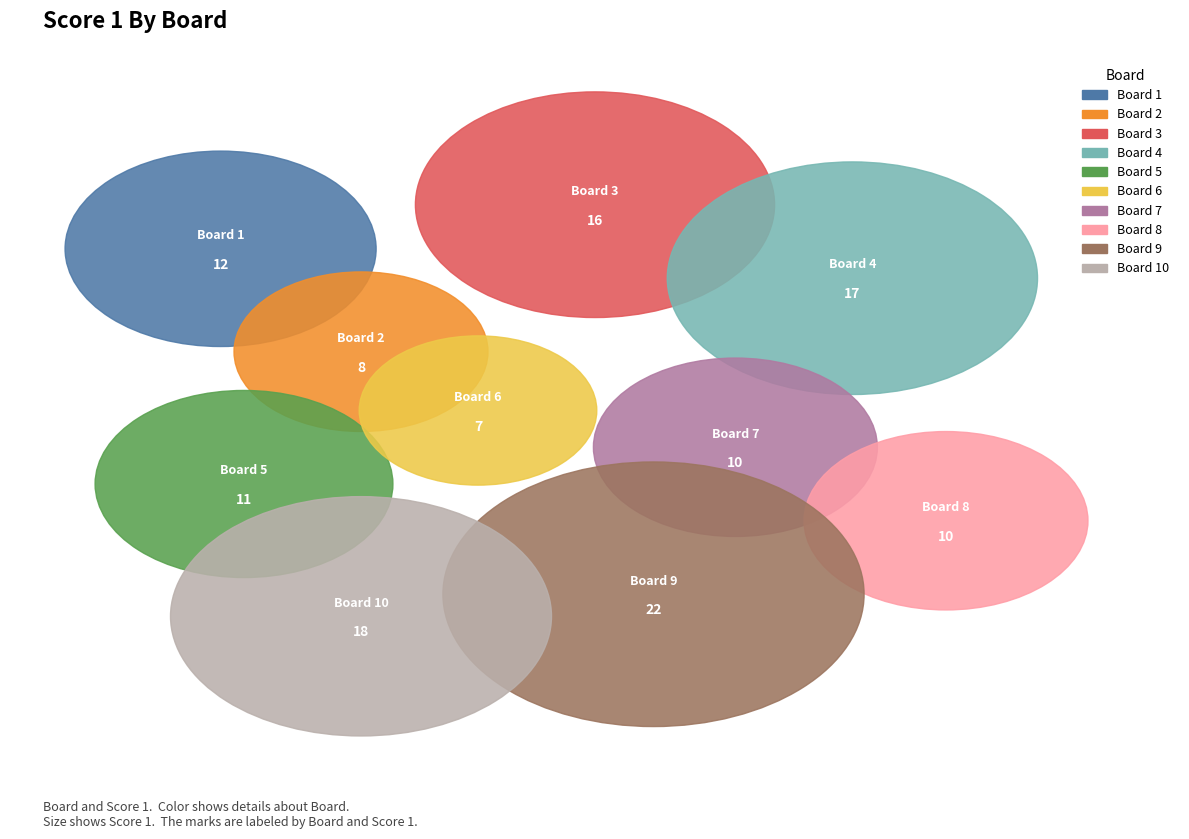

Does 6 represent more than half of the total?

No